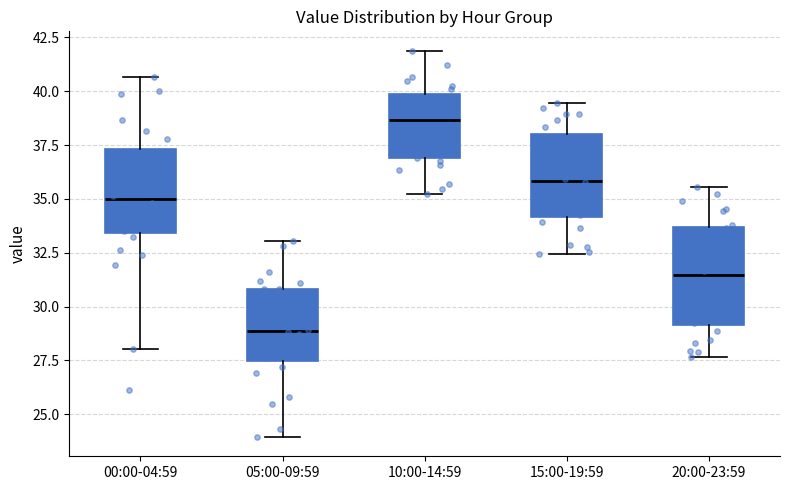

Which box has the highest median line?

10:00-14:59